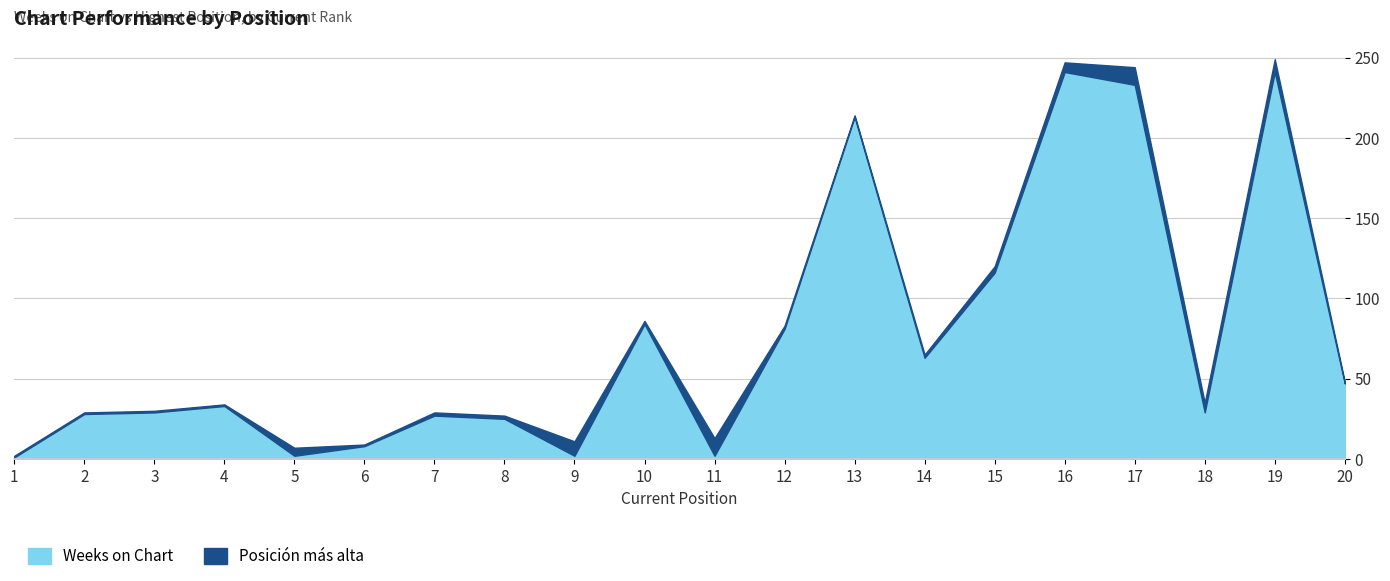

True or false: the data shows 28 at 2.

True